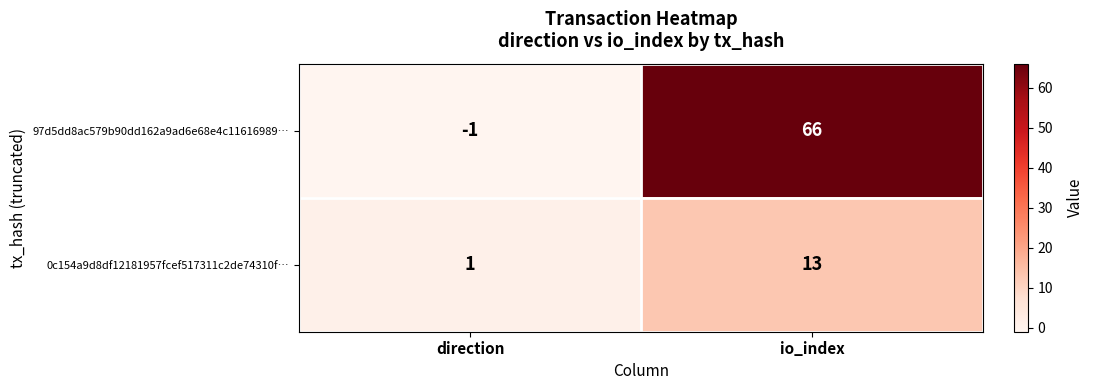

At which category is the sum across all series the highest?

io_index